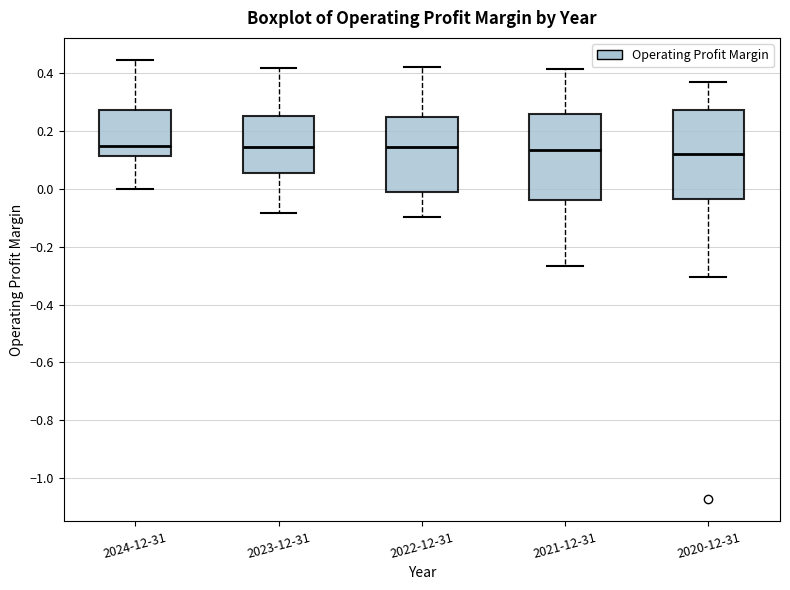

Where is the lower edge of the box for 2021-12-31 on the y-axis? The values are not printed on the chart, so give them approximately, as read against the axis.

-0.04